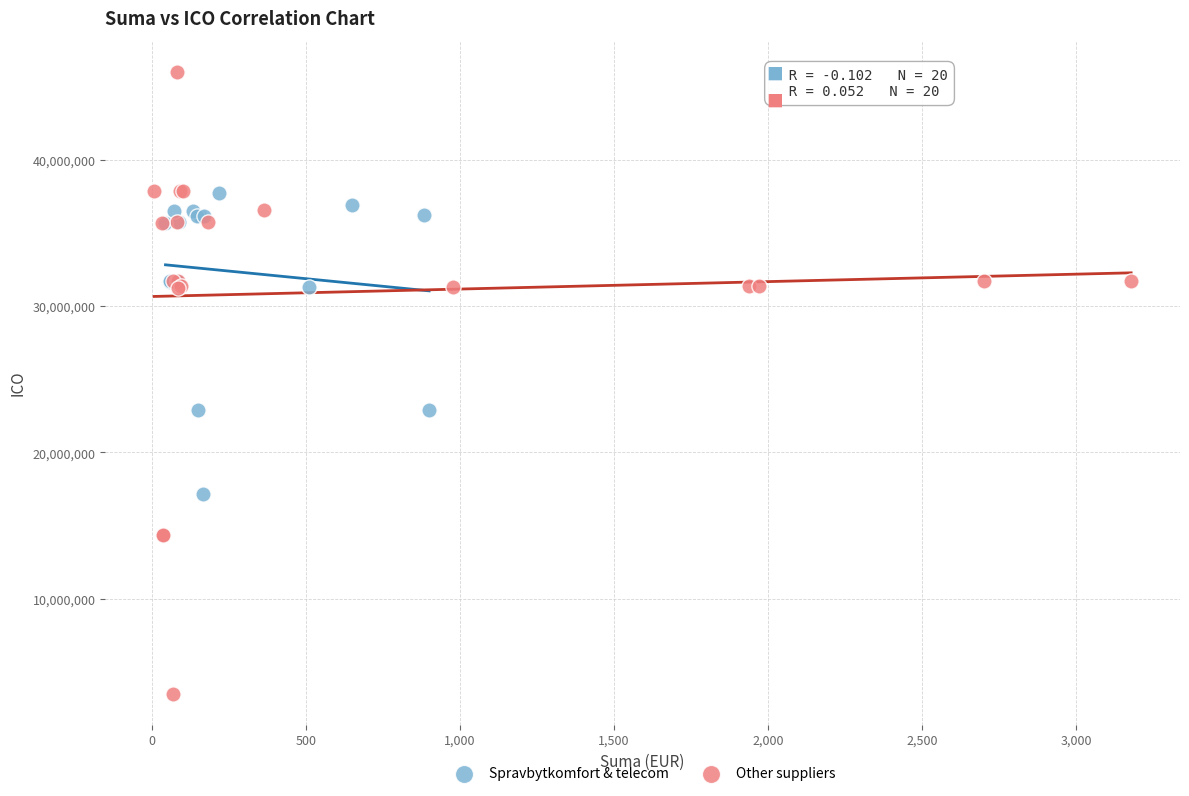

Which series reaches the maximum Y coordinate?

Other suppliers